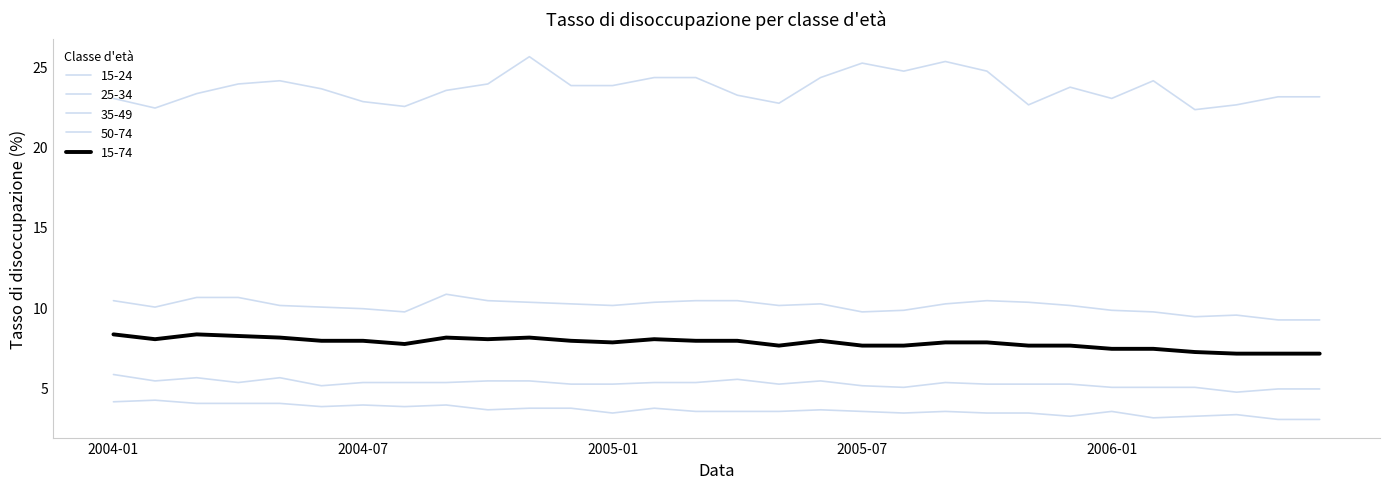

What is the difference between the maximum and minimum values in the 25-34 series?

1.6